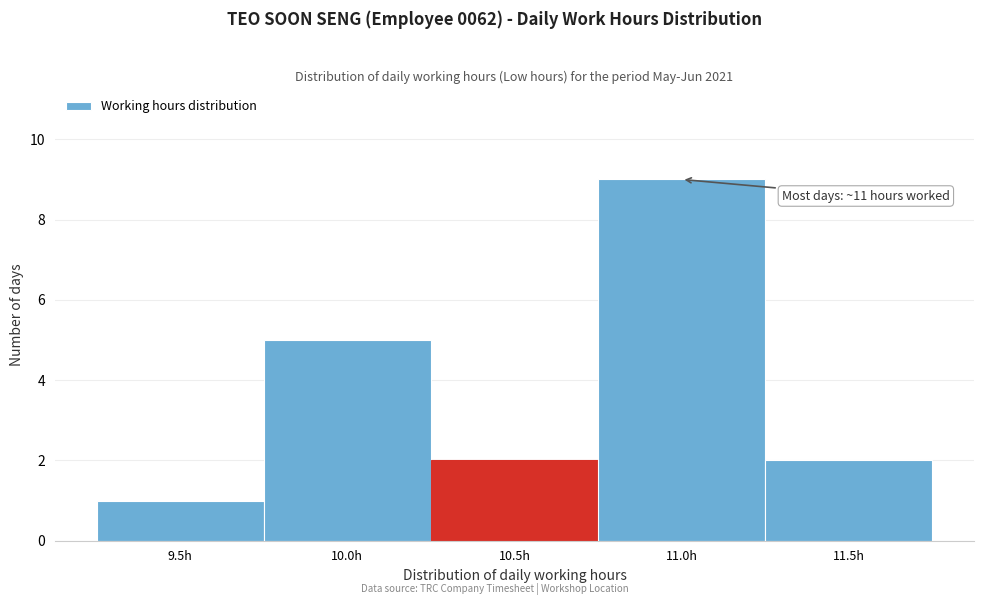

Reading right to left, transcribe all the data shown in this chart.

2	9	2	5	1